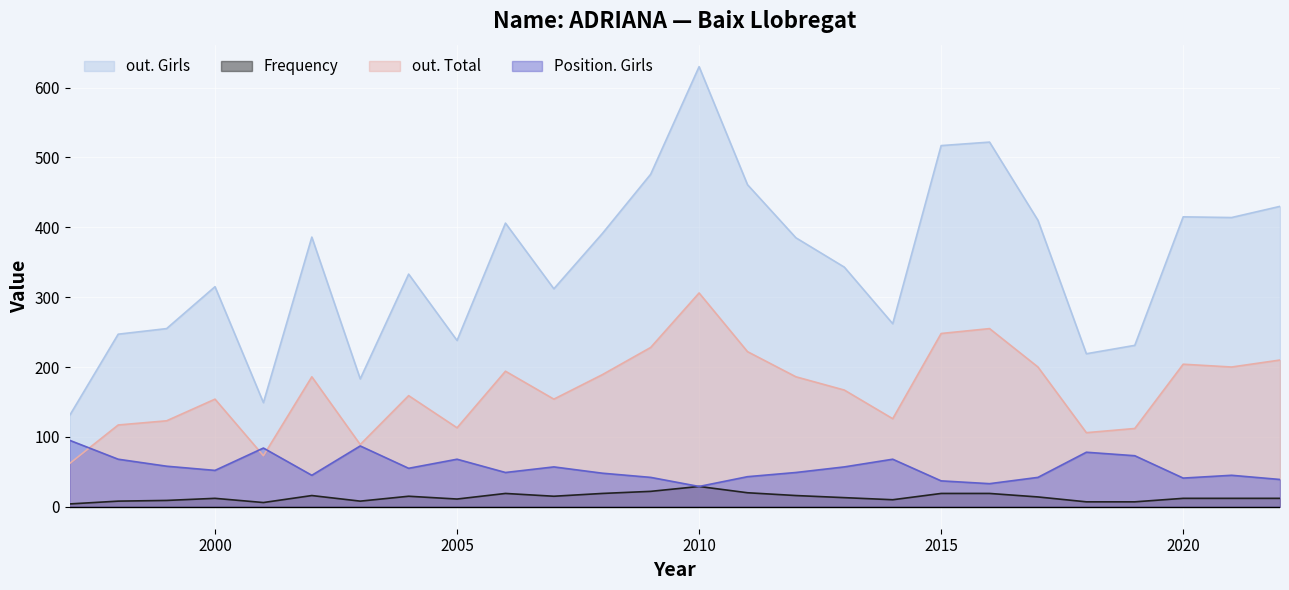

Count the number of categories in the chart.

26